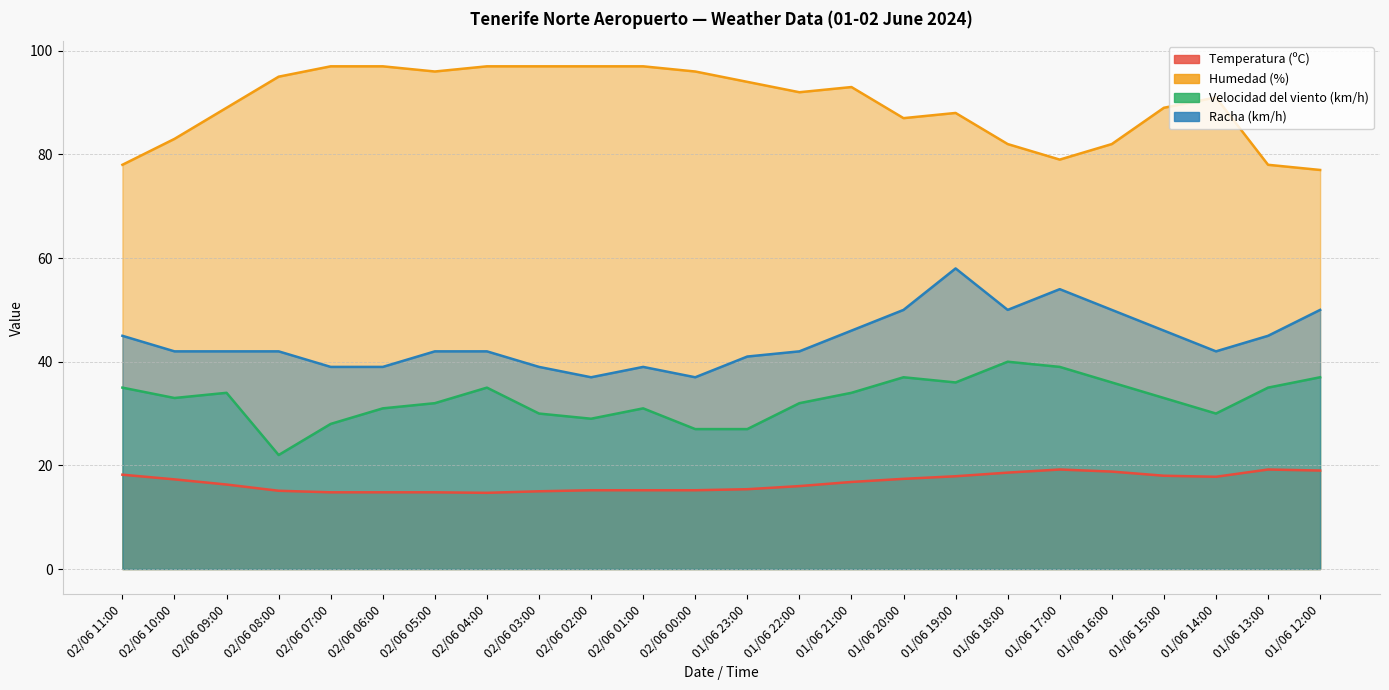

What is the label of the 12th point from the right?

01/06 23:00